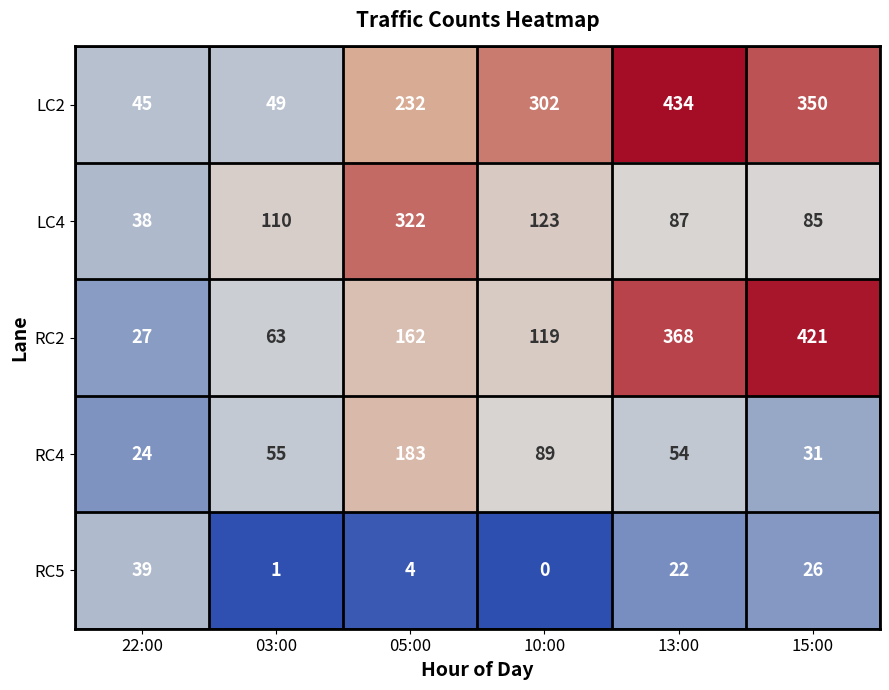

At which category does the chart reach its minimum across all series?

10:00